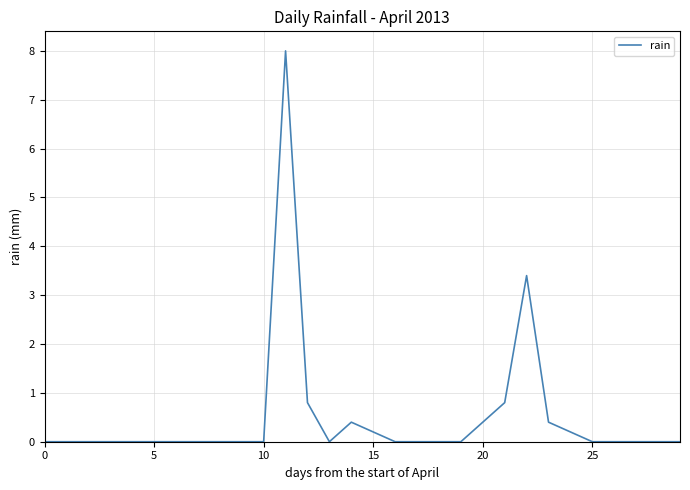

What is the difference between the maximum and minimum values?

8.0